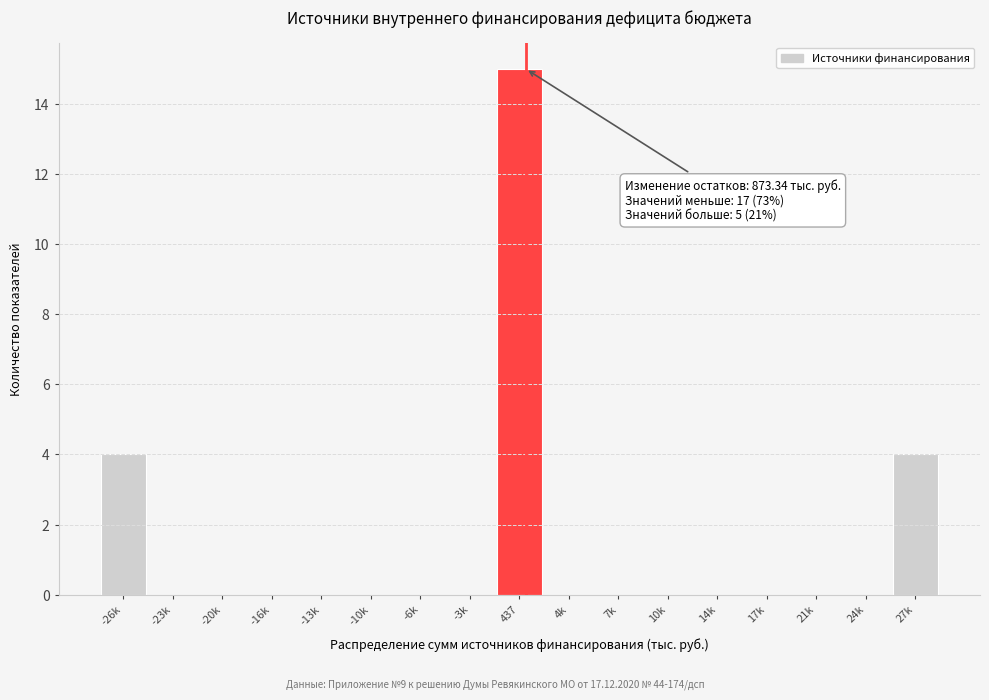

Reading left to right, what are all the values shown in this chart?

-26k=4	-23k=0	-20k=0	-16k=0	-13k=0	-10k=0	-6k=0	-3k=0	437=15	4k=0	7k=0	10k=0	14k=0	17k=0	21k=0	24k=0	27k=4